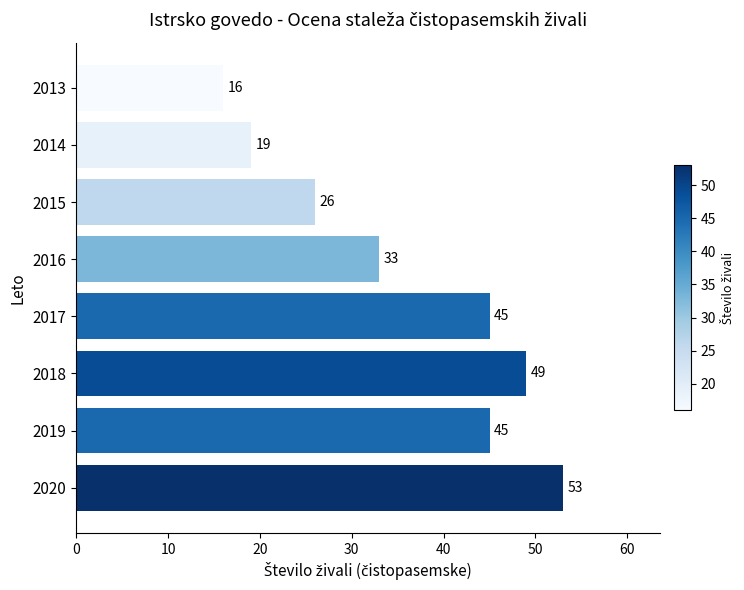

What is the approximate value at 2019?

45